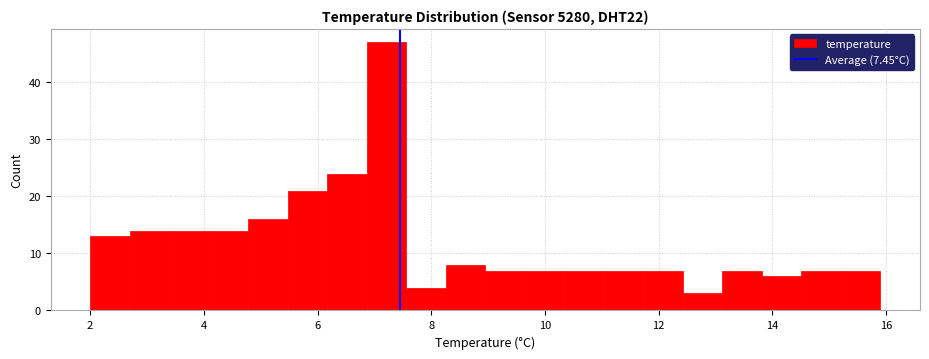

Read against the x-axis, roughly where is the centre of the tallest bar?

7.2